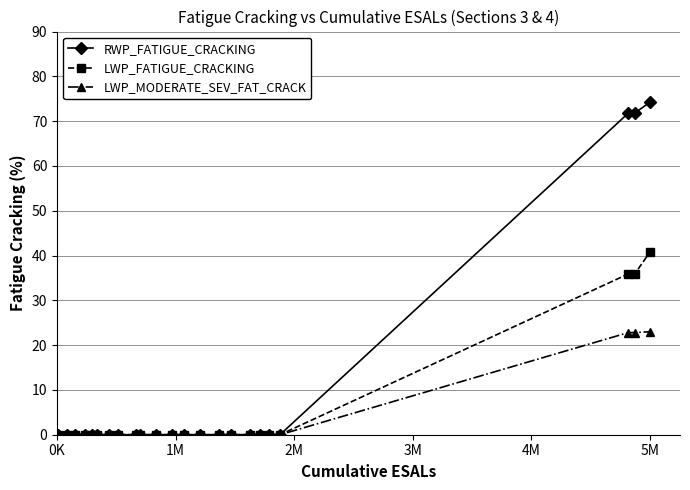

What is the value of the LWP_FATIGUE_CRACKING point at the 22nd from the left?

35.9